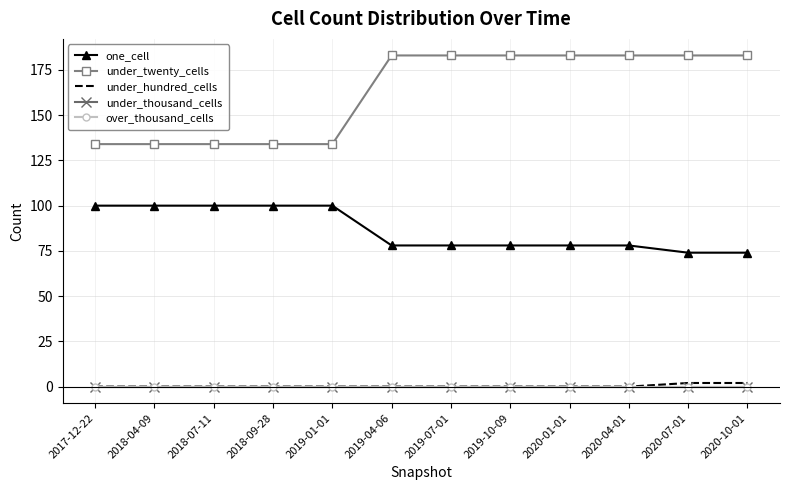

Is this an area chart (filled region under the line)?

No